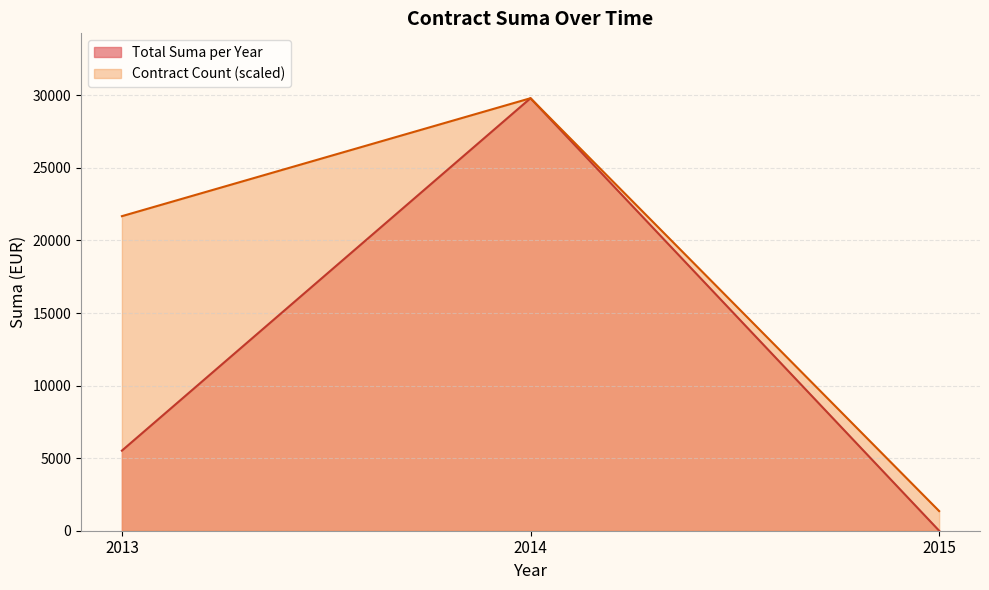

The value of Contract Count (scaled) at 2015 is 1354.5. True or false?

True